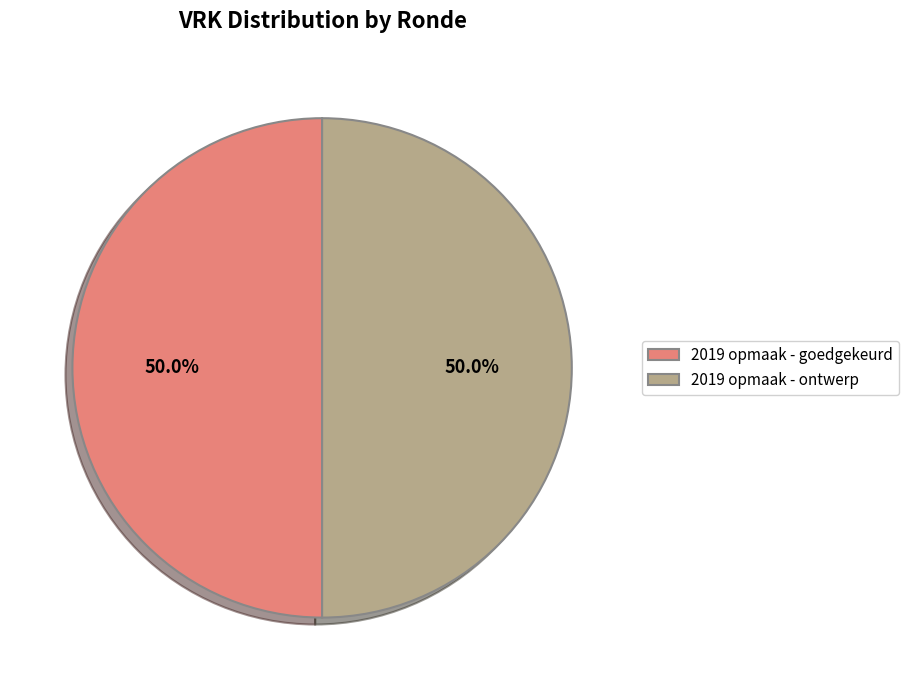

Do 2019 opmaak - goedgekeurd and 2019 opmaak - ontwerp together represent more than half of the pie?

Yes